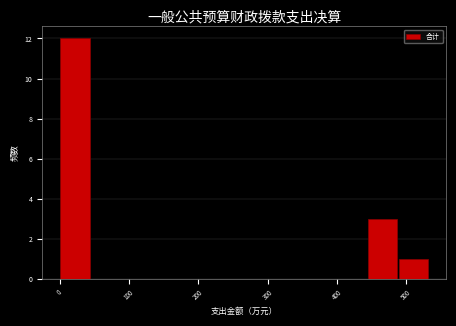

Reading left to right, transcribe this chart: for each bar, give the range it covers on the x-axis and its height. Neither the bar edges nor the heights are printed on the chart, so give them approximately, as read against the axes.

0 to 40: 12
40 to 90: 0
90 to 130: 0
130 to 180: 0
180 to 220: 0
220 to 270: 0
270 to 310: 0
310 to 350: 0
350 to 400: 0
400 to 440: 0
440 to 490: 3
490 to 530: 1